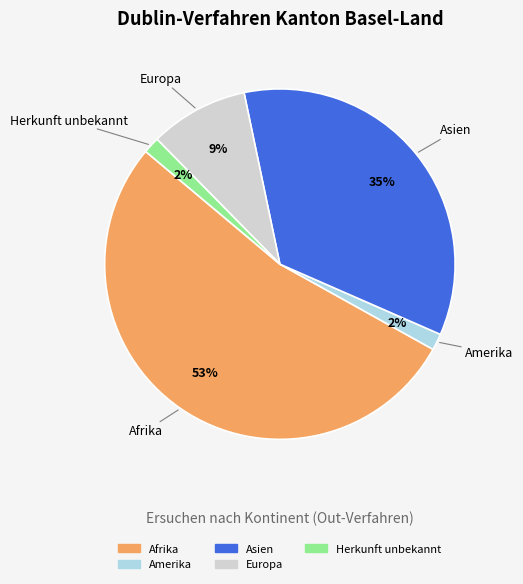

To the nearest percent, what is the difference between the Europa and Afrika slice percentages?

44%